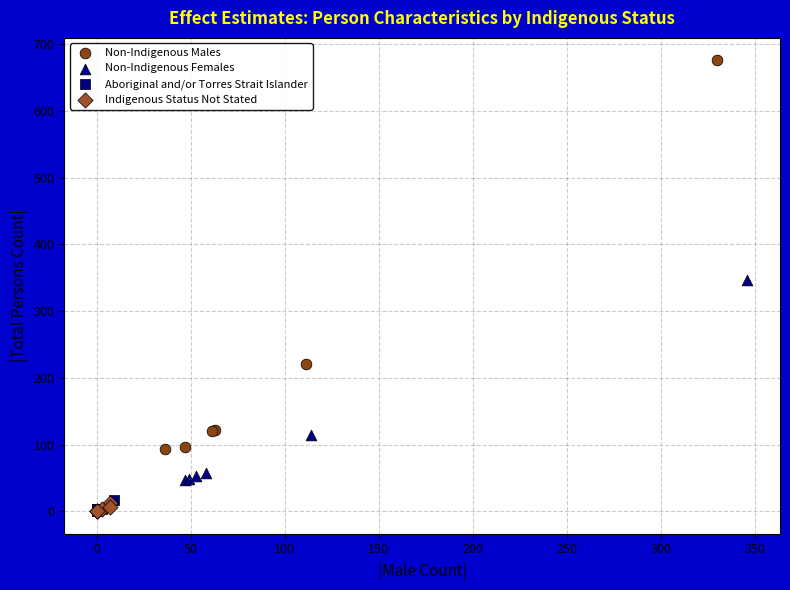

Which series has the largest Y range (max minus min)?

Non-Indigenous Males